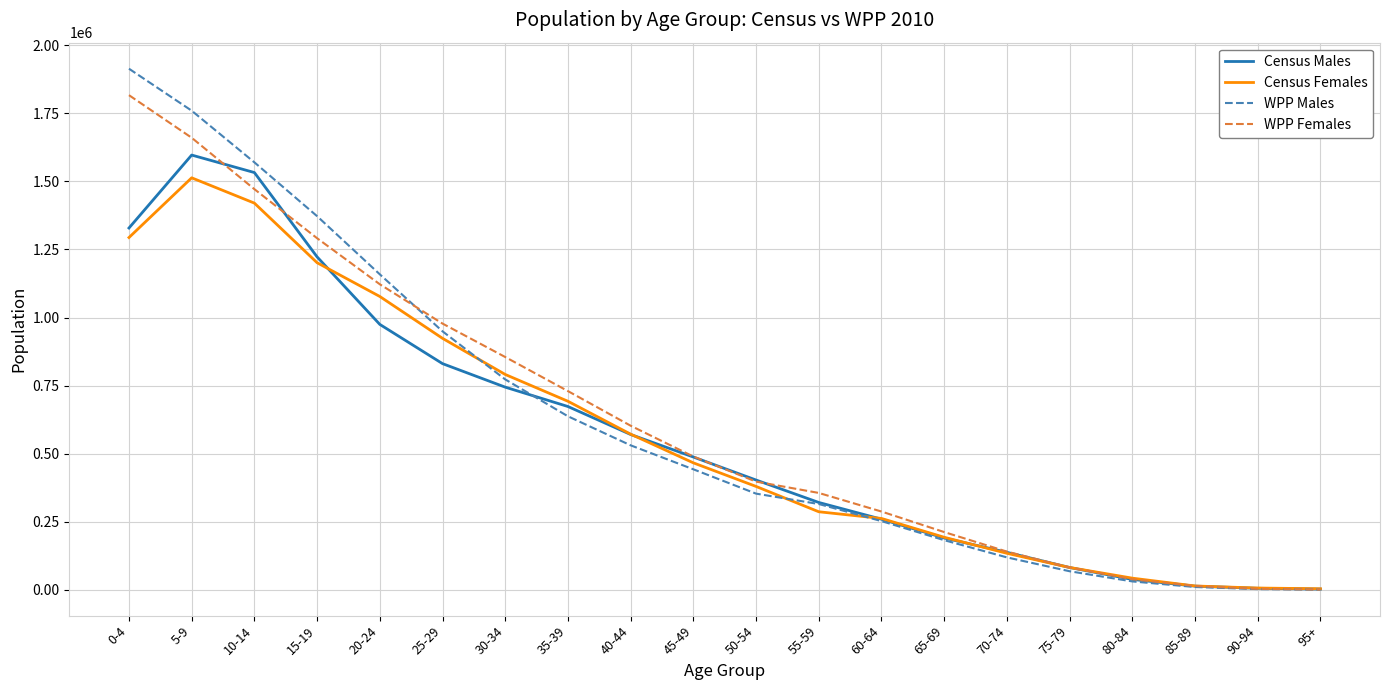

At which label does Census Males reach its peak?

5-9